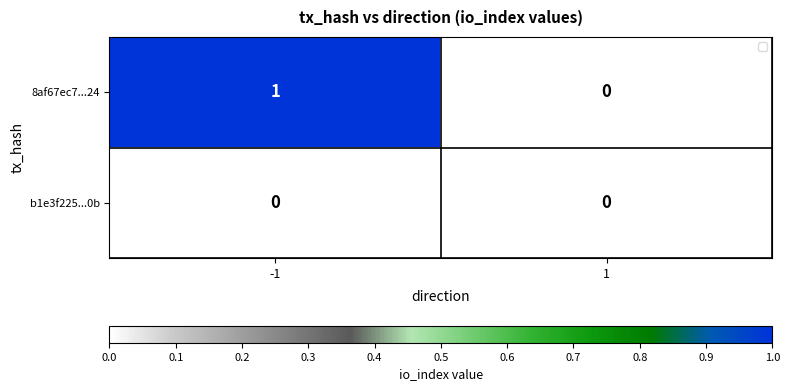

The 8af67ec7...24 series shows 0 at 1. True or false?

True